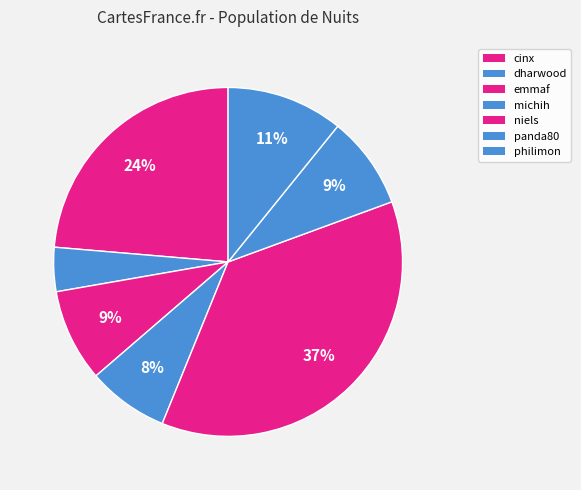

To the nearest percent, what portion does dharwood represent?

4%